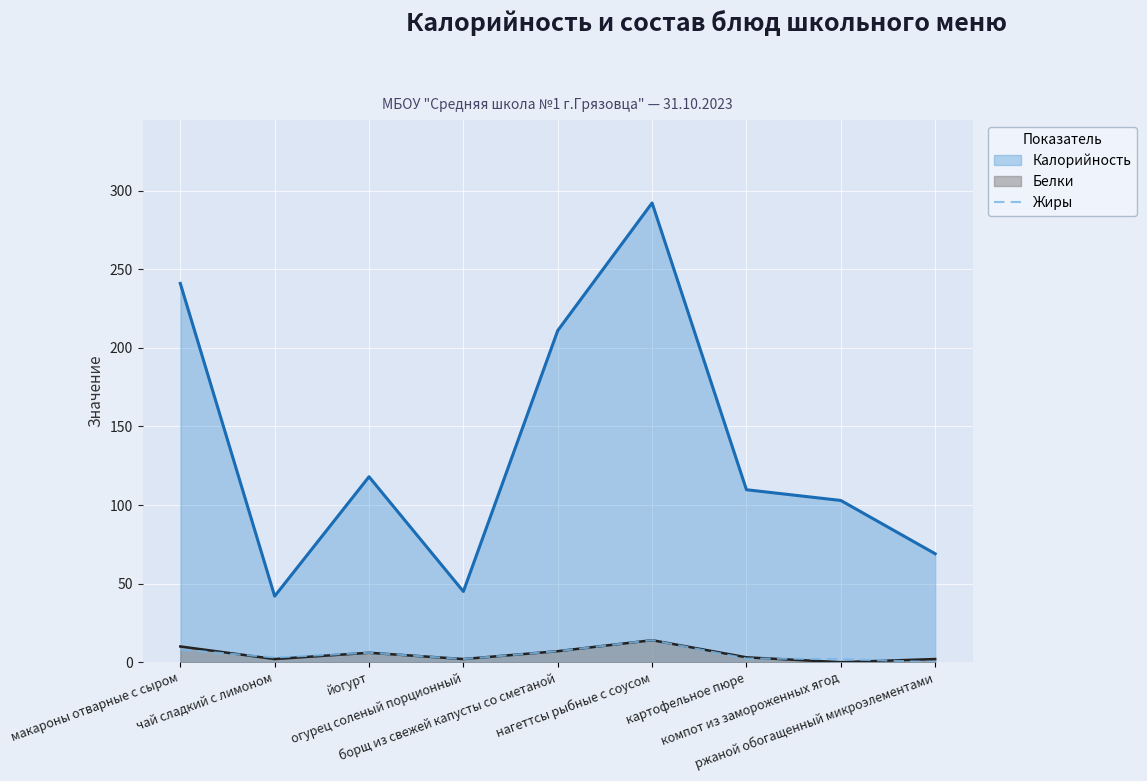

What is the maximum value shown in the chart?

292.2